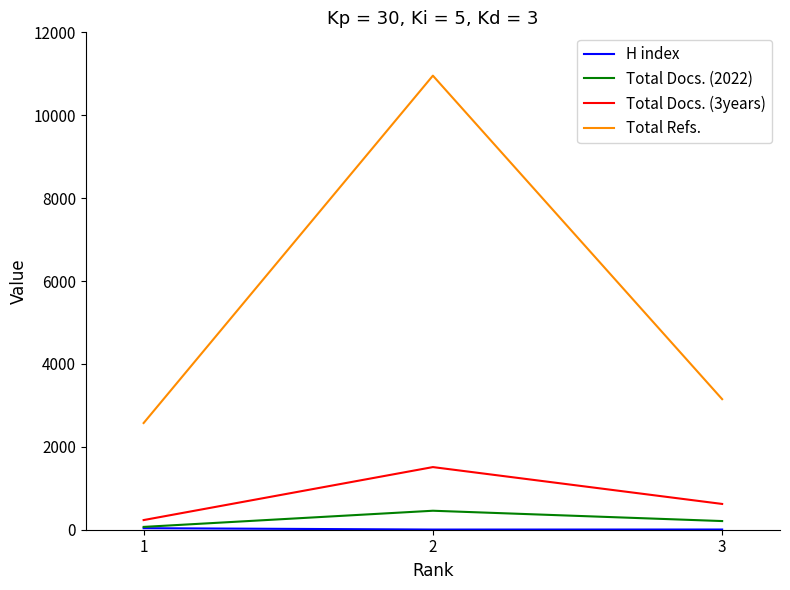

What is the greatest value displayed?

10955